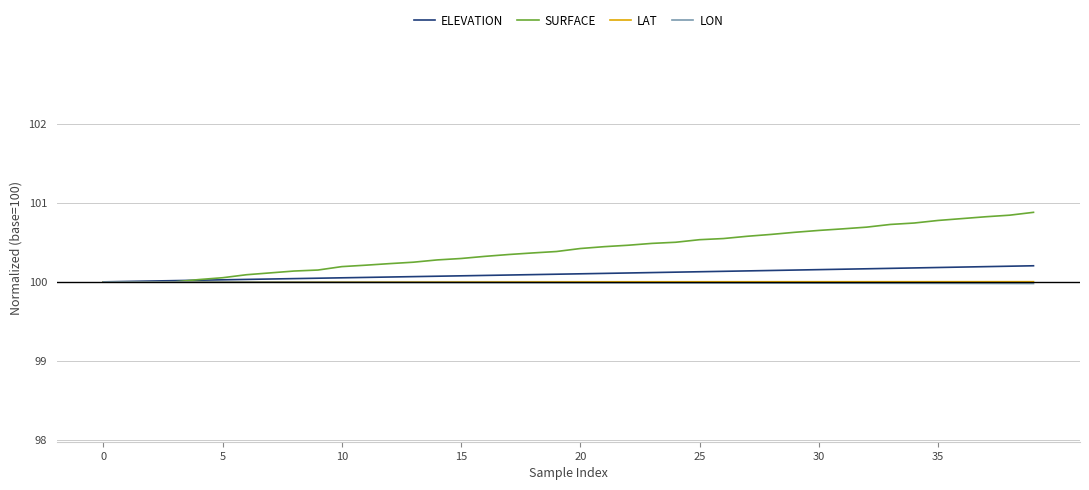

Which series has the largest range (max minus min)?

SURFACE